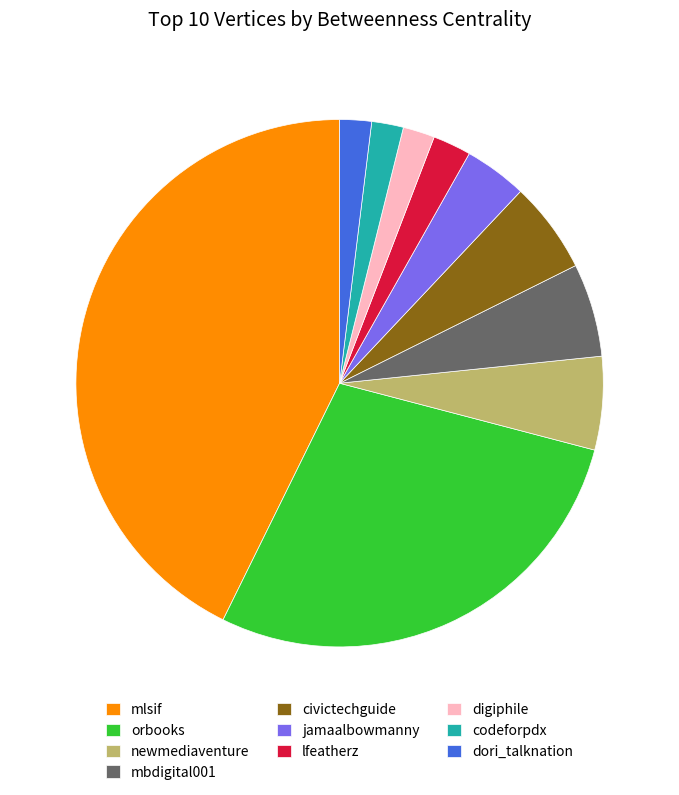

Between digiphile and newmediaventure, which is larger?

newmediaventure